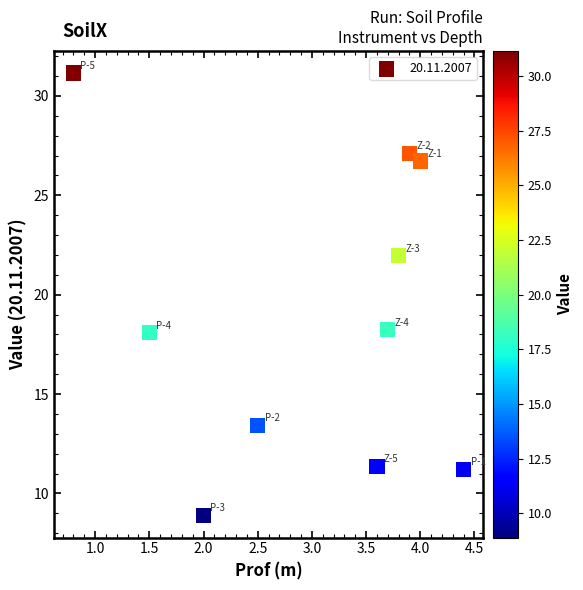

What is the average X value?

3.0